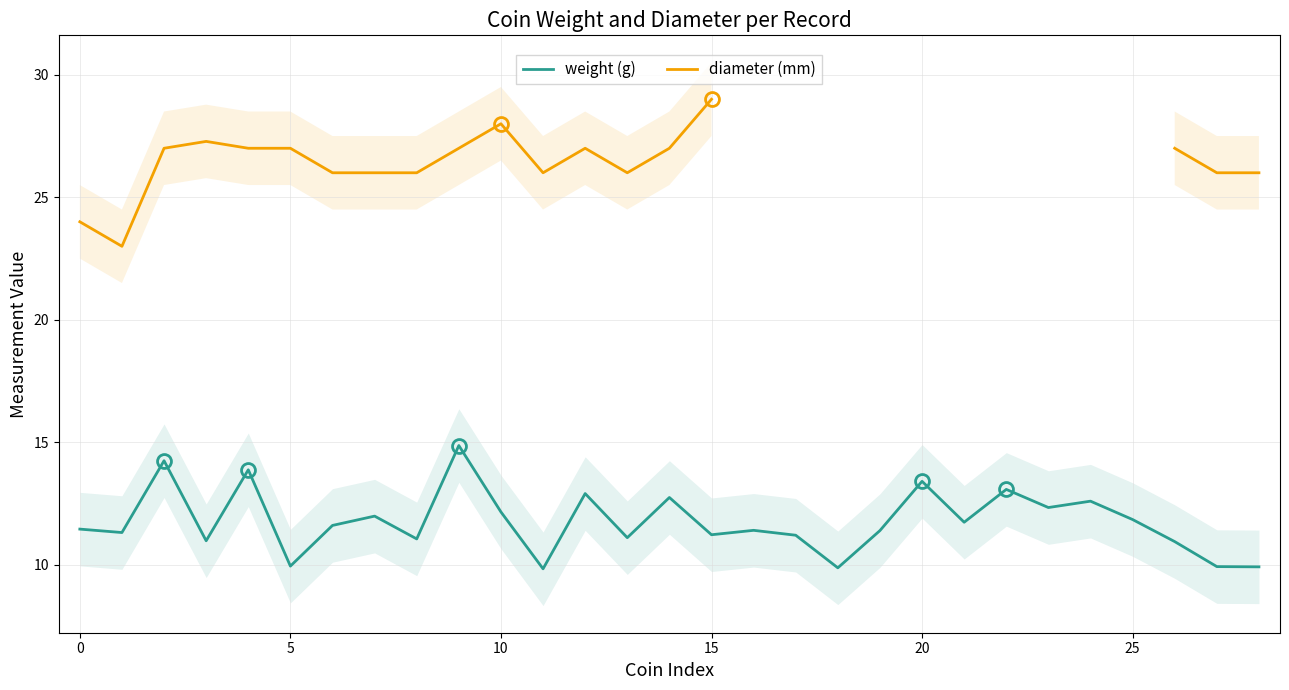

At which category is the sum across all series the highest?

9